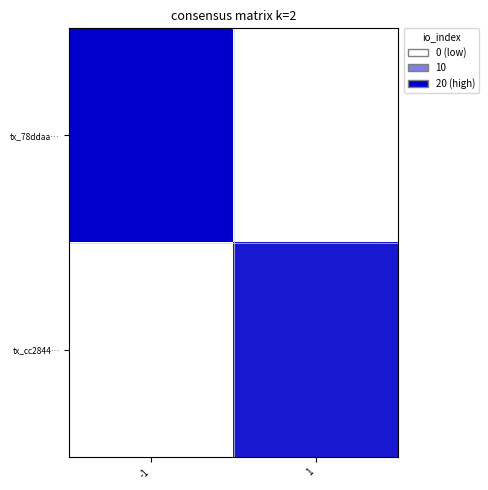

How many data points does each series have?

2